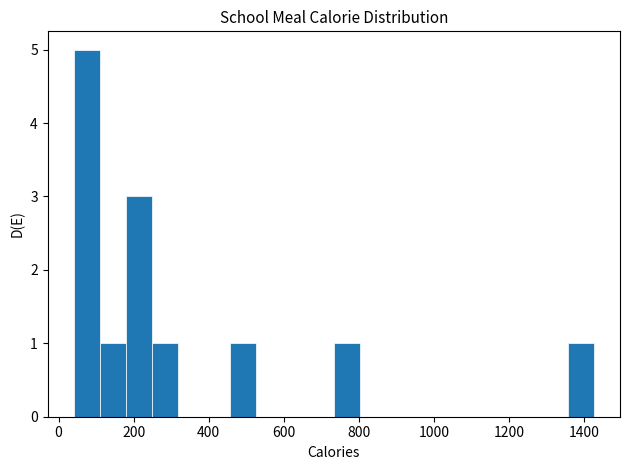

Read against the x-axis, roughly where is the centre of the tallest bar?

80